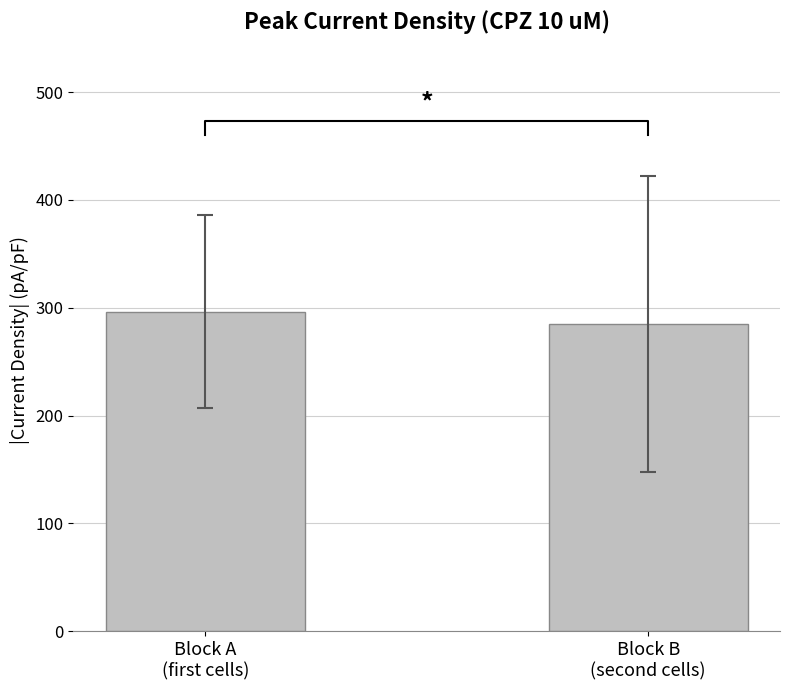

Which label corresponds to the largest value in the chart?

Block A
(first cells)